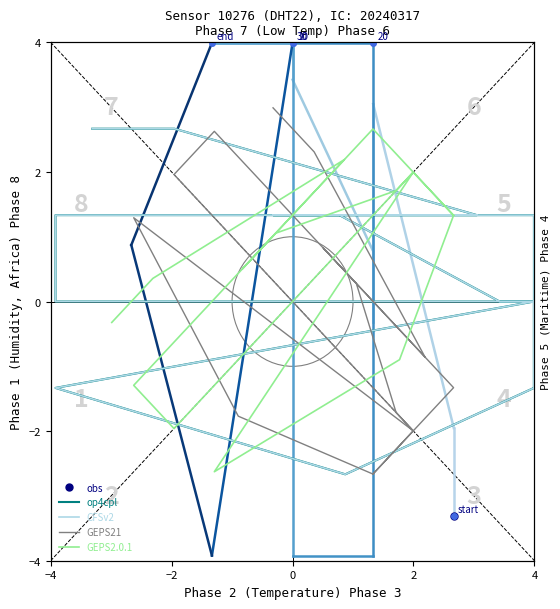

Is it true that CFSv2 equals 2.4 at 36?

False